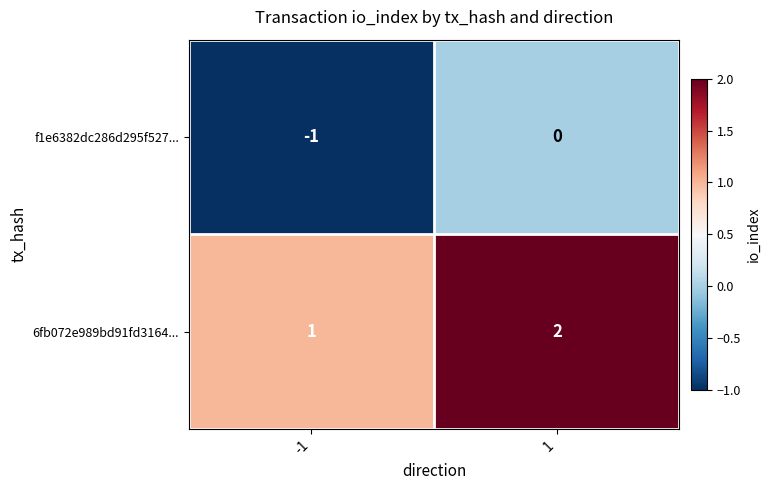

Rank the series by their maximum value, from highest to lowest.

6fb072e989bd91fd3164..., f1e6382dc286d295f527...